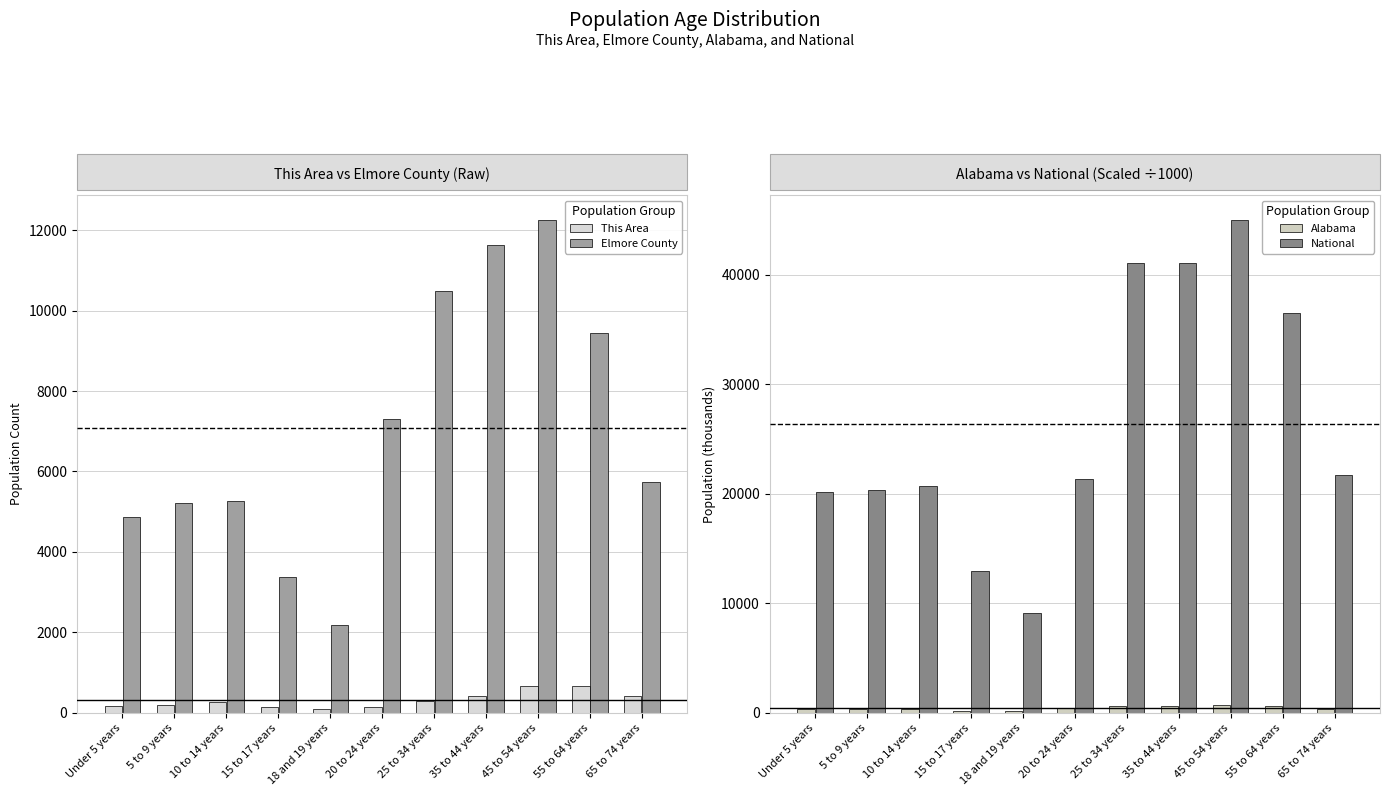

Reading left to right, list all the values displayed in this chart.

This Area: Under 5 years=173.0	5 to 9 years=199.0	10 to 14 years=257.0	15 to 17 years=148.0	18 and 19 years=101.0	20 to 24 years=146.0	25 to 34 years=298.0	35 to 44 years=423.0	45 to 54 years=658.0	55 to 64 years=659.0	65 to 74 years=408.0
Elmore County: Under 5 years=4859.0	5 to 9 years=5206.0	10 to 14 years=5256.0	15 to 17 years=3386.0	18 and 19 years=2193.0	20 to 24 years=7303.0	25 to 34 years=10488.0	35 to 44 years=11624.0	45 to 54 years=12257.0	55 to 64 years=9454.0	65 to 74 years=5740.0
Alabama: Under 5 years=305.0	5 to 9 years=308.2	10 to 14 years=319.7	15 to 17 years=199.6	18 and 19 years=143.9	20 to 24 years=461.4	25 to 34 years=608.9	35 to 44 years=619.5	45 to 54 years=693.9	55 to 64 years=587.9	65 to 74 years=370.5
National: Under 5 years=20201.4	5 to 9 years=20348.7	10 to 14 years=20677.2	15 to 17 years=12954.3	18 and 19 years=9086.1	20 to 24 years=21318.0	25 to 34 years=41064.9	35 to 44 years=41070.6	45 to 54 years=45006.7	55 to 64 years=36482.7	65 to 74 years=21712.4